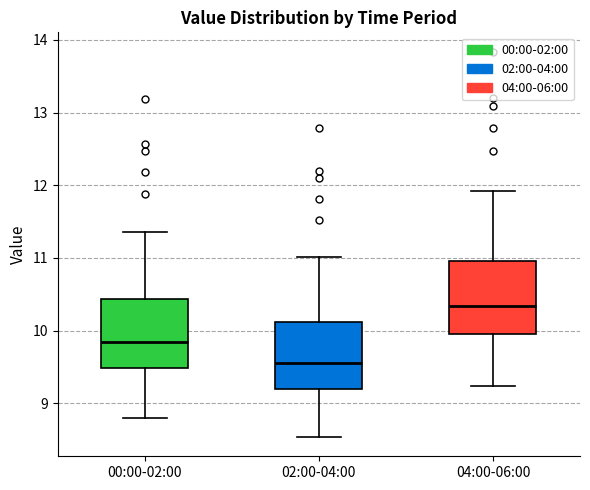

Reading left to right, transcribe this box plot: for each box, give where its median line is, the range the box spans, and where its two whiskers end, as read against the y-axis. The values are not printed on the chart, so give them approximately, as read against the axis.

00:00-02:00: median 9.9, box 9.5 to 10.4, whiskers 8.8 to 11.4
02:00-04:00: median 9.6, box 9.2 to 10.1, whiskers 8.5 to 11.0
04:00-06:00: median 10.3, box 10.0 to 11.0, whiskers 9.2 to 11.9